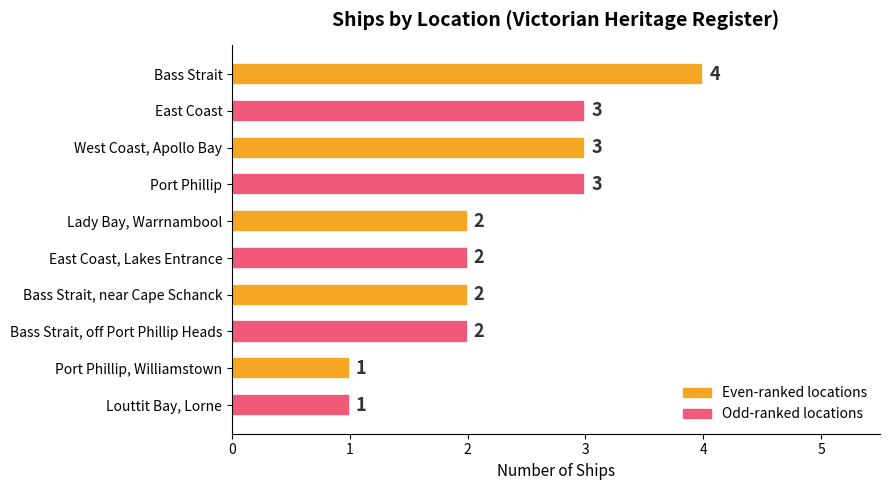

What is the sum of the values at West Coast, Apollo Bay and East Coast, Lakes Entrance?

5